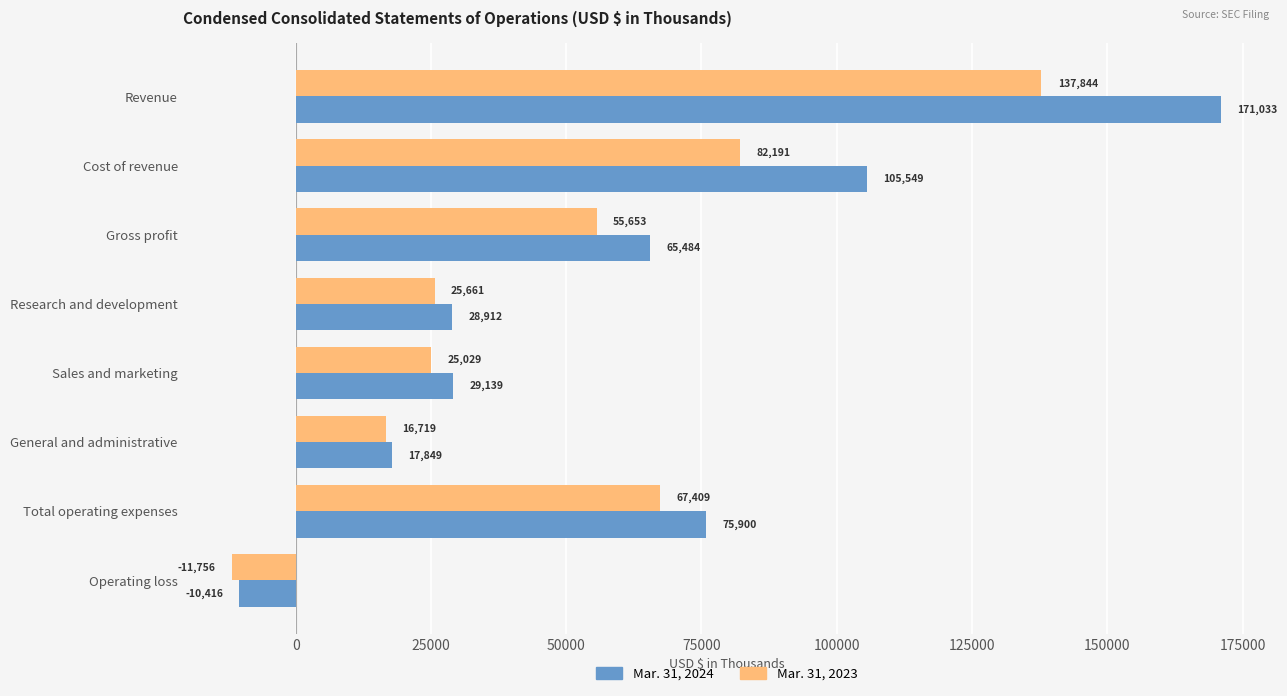

At how many categories does at least one series exceed 28495?

6